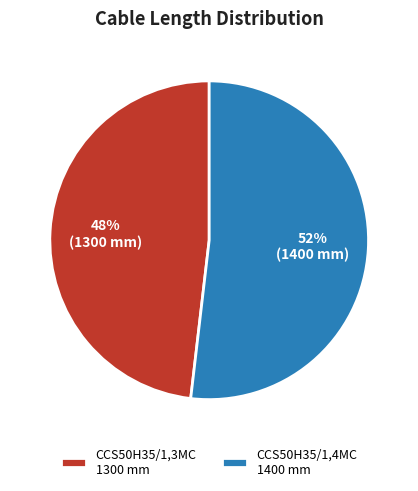

To the nearest percent, what is the average slice percentage?

50%